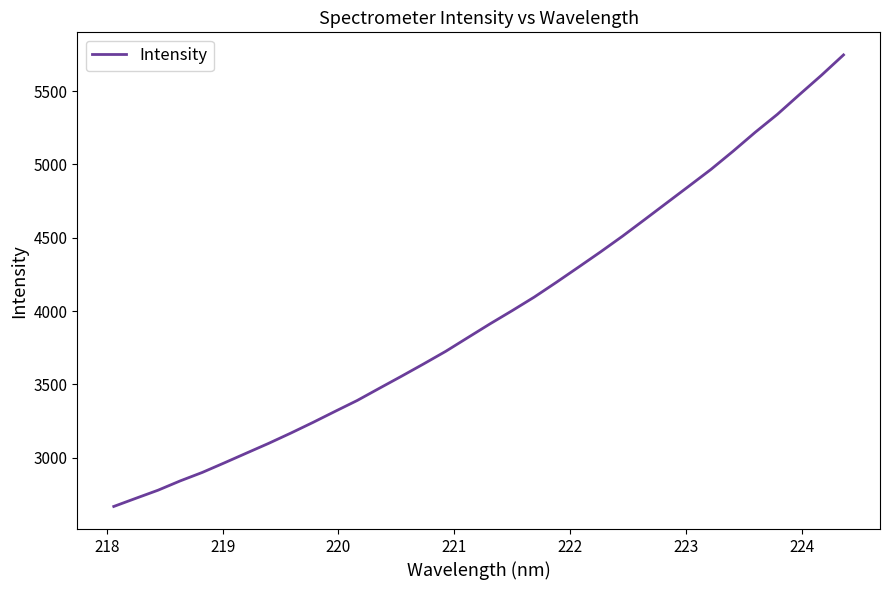

What is the greatest value displayed?

5747.0